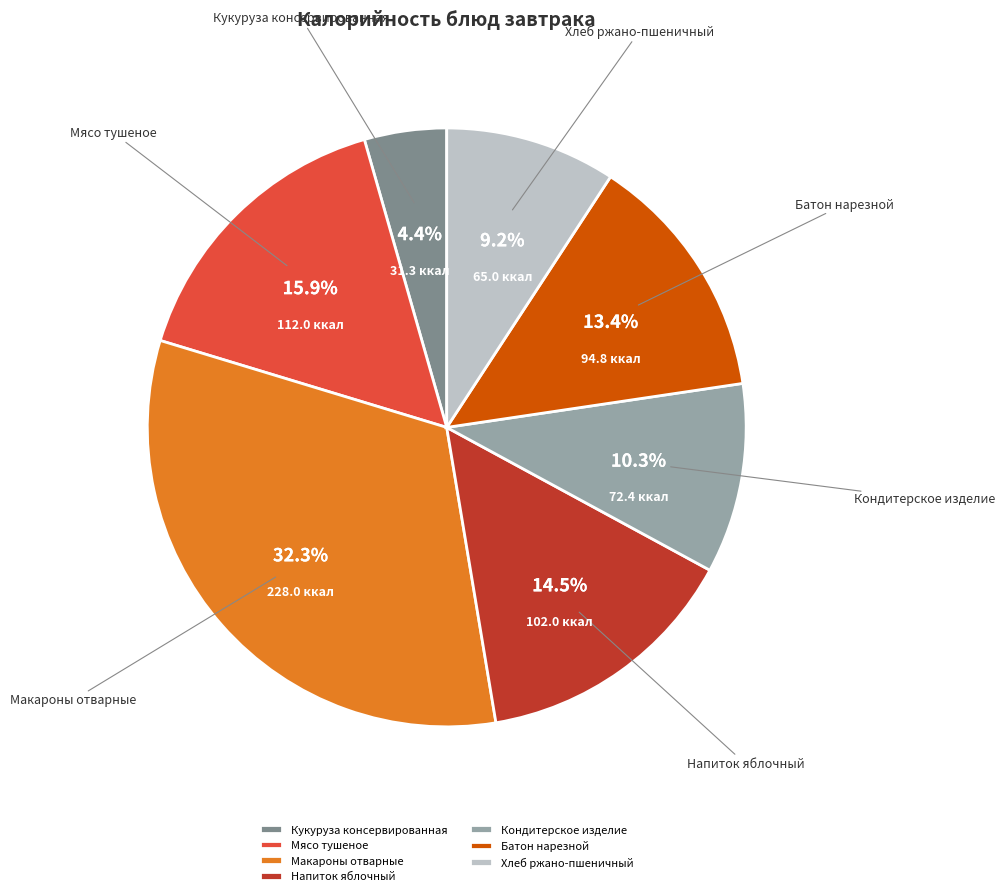

Does Кукуруза консервированная account for over 50% of the chart?

No